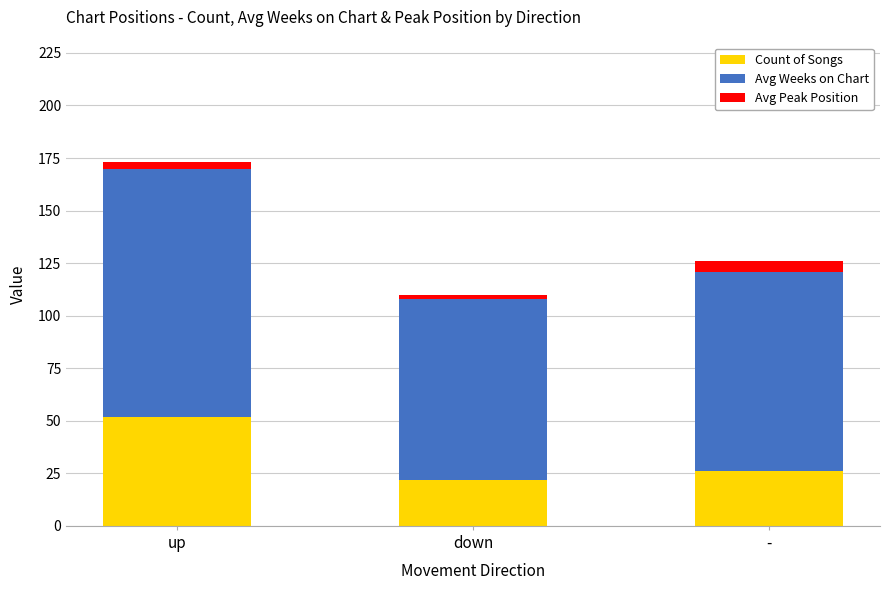

What is the highest value of the Count of Songs series?

52